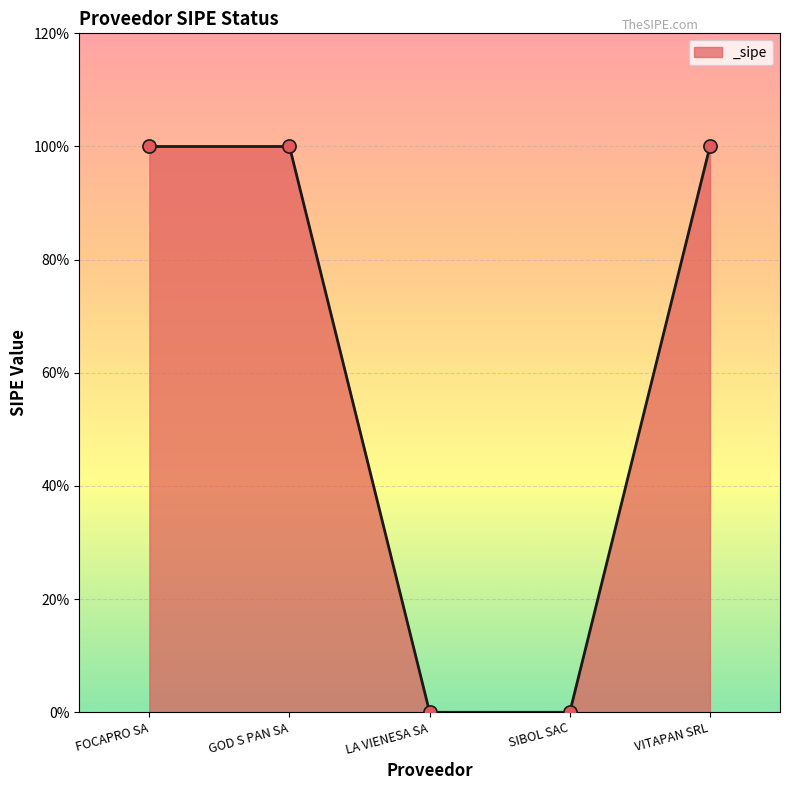

What is the change in value from FOCAPRO SA to LA VIENESA SA?

-1